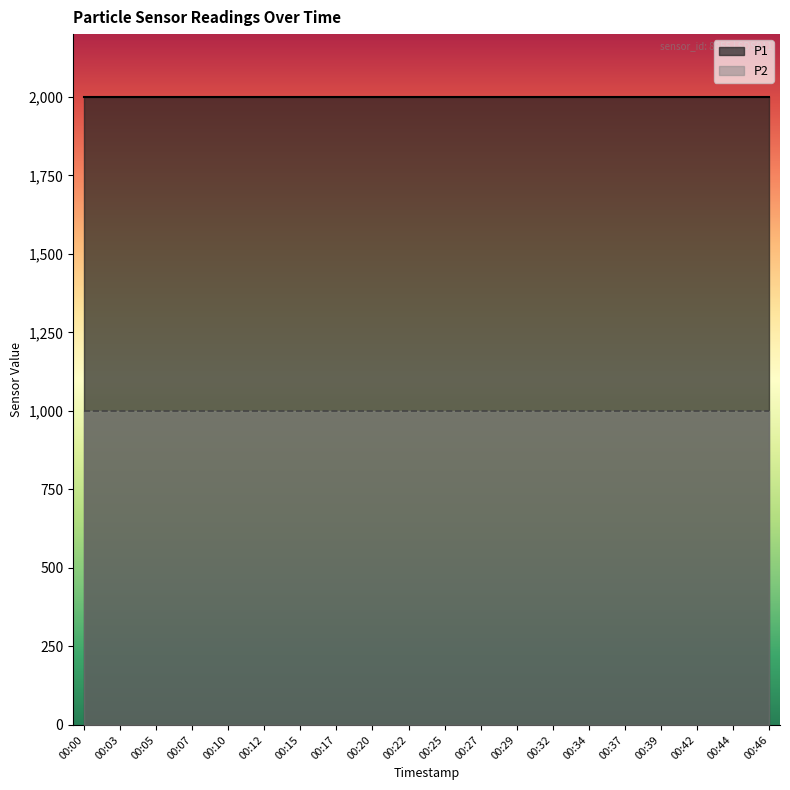

Rank the series by their average value, from lowest to highest.

P2, P1